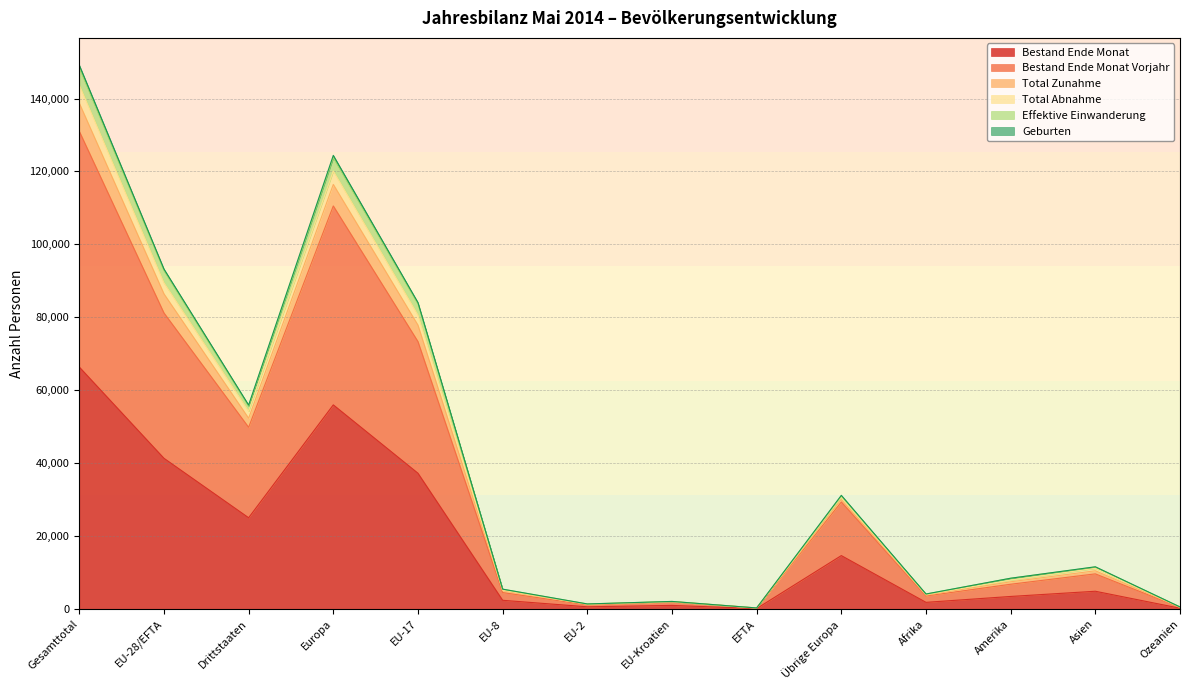

What is the label of the 14th point from the right?

Gesamttotal